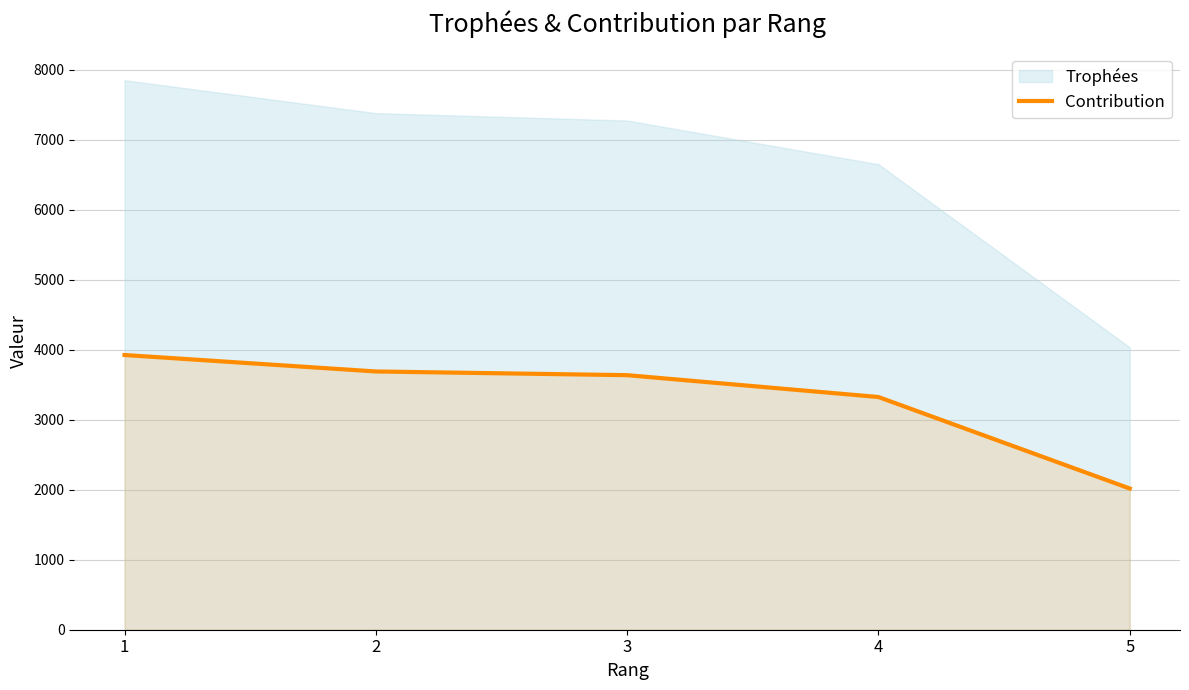

Reading left to right, extract all data points from this chart.

3924	3689	3636	3324	2017